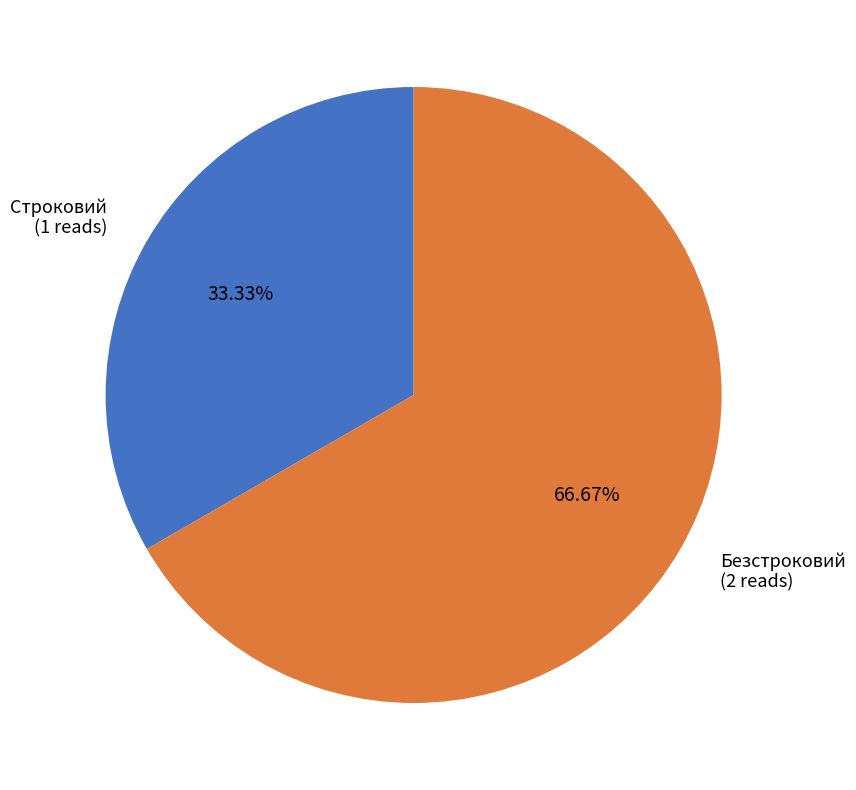

How many slices are in this pie chart?

2